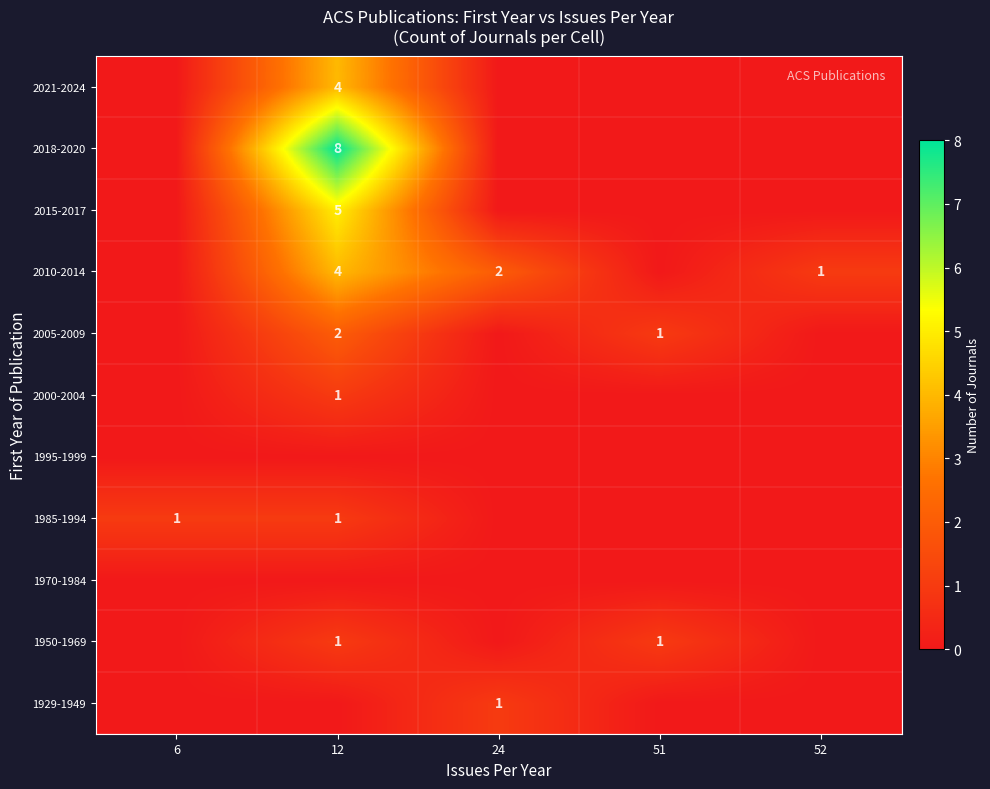

Is it true that 2010-2014 equals 1 at 52?

True